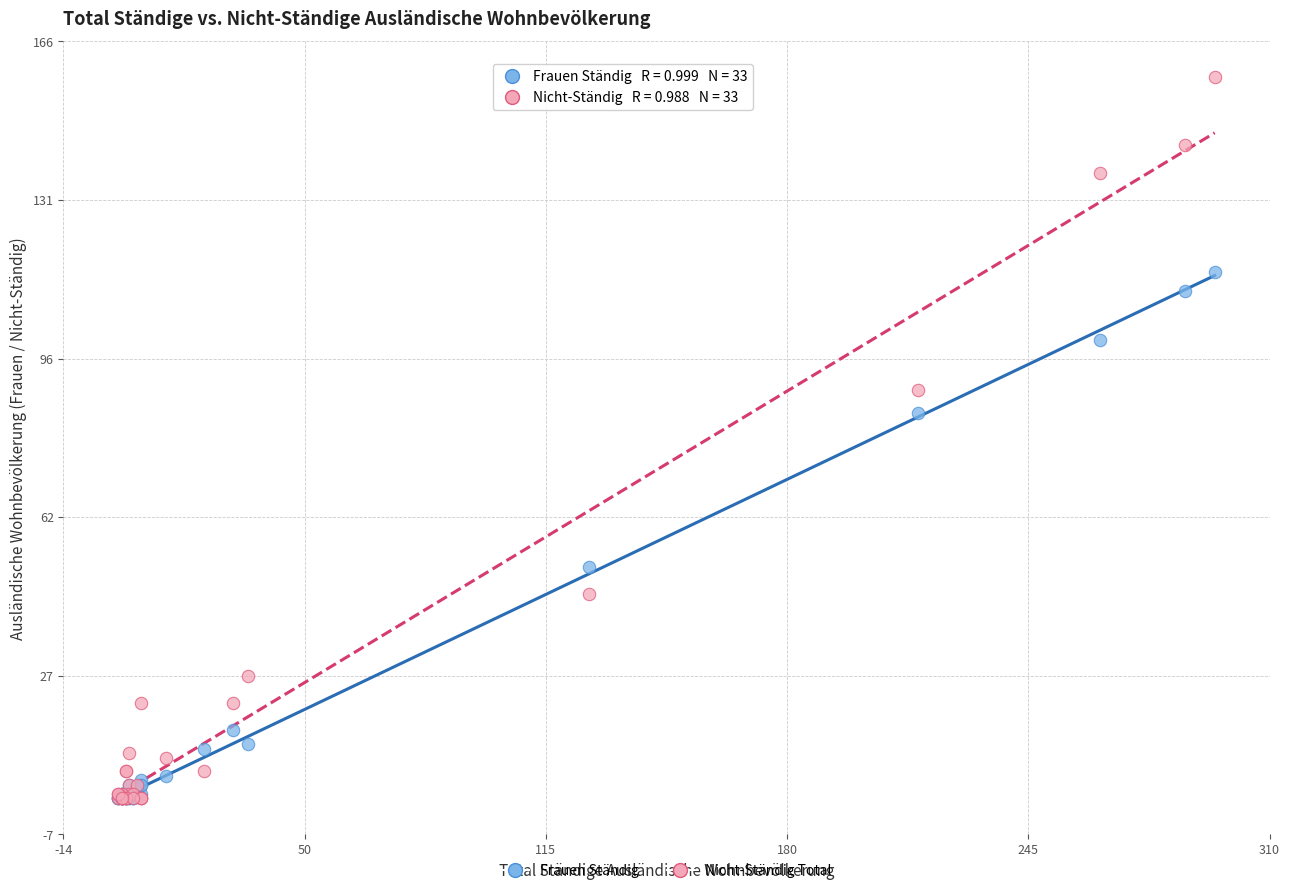

In the Nicht-Ständig Total series, what Y value is closest to 79?

90